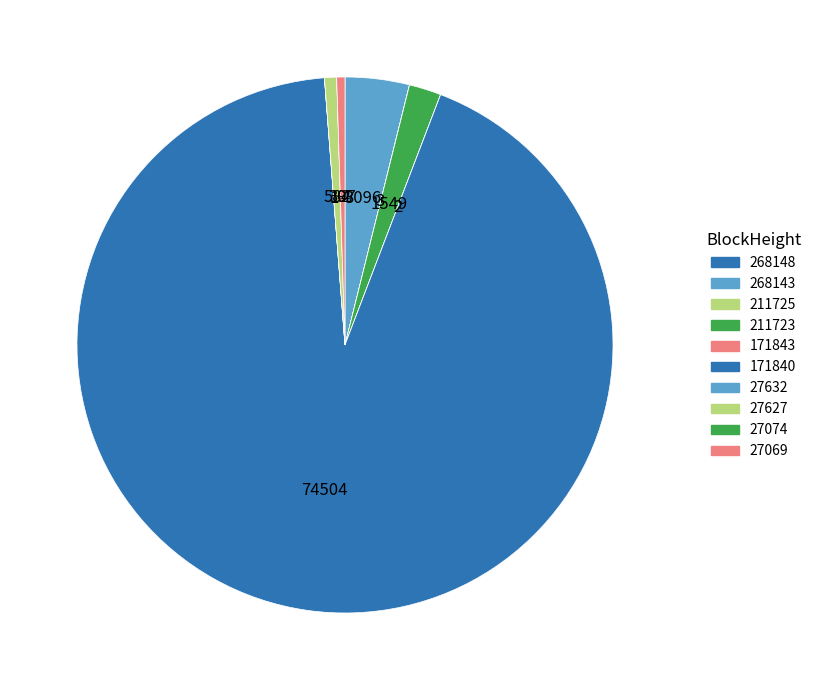

Count the number of slices in the pie.

10